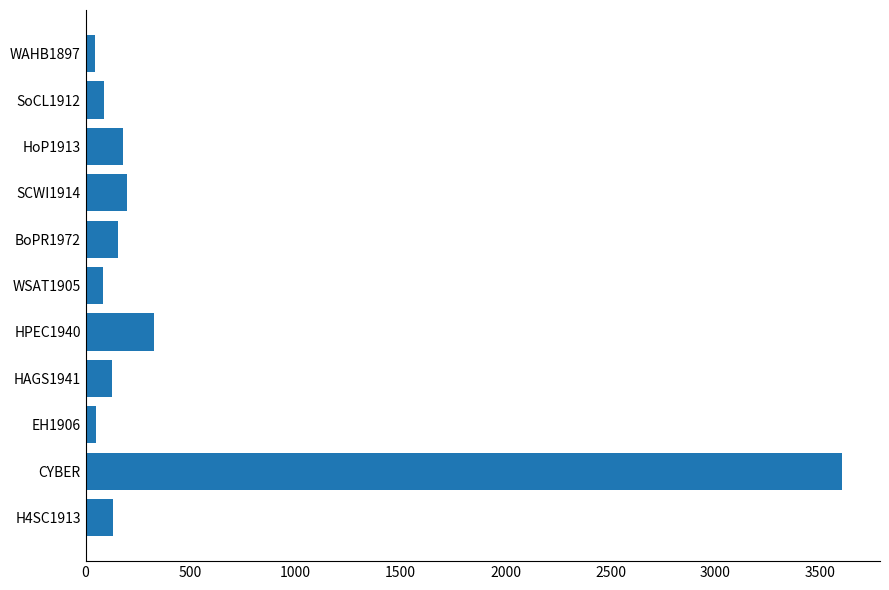

What is the greatest value displayed?

3603